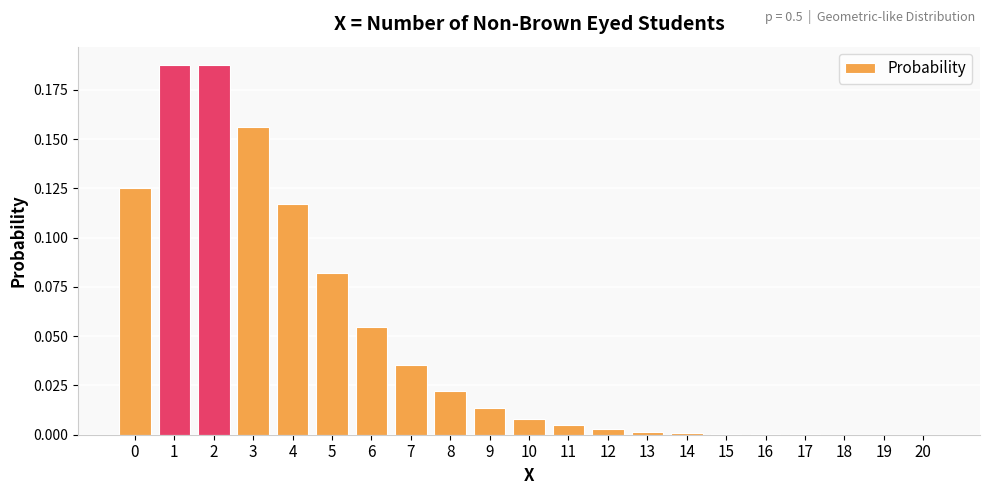

The value at 9 is 0.0. True or false?

True